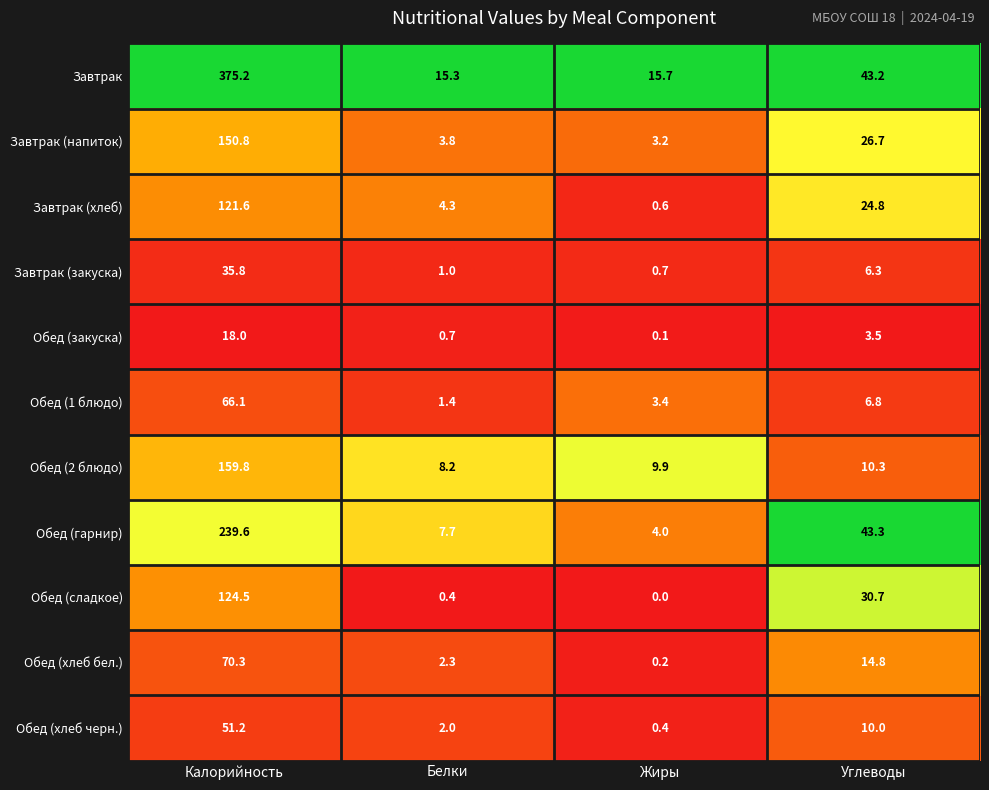

What is the difference between the second highest and minimum values in the Завтрак (напиток) series?

23.5